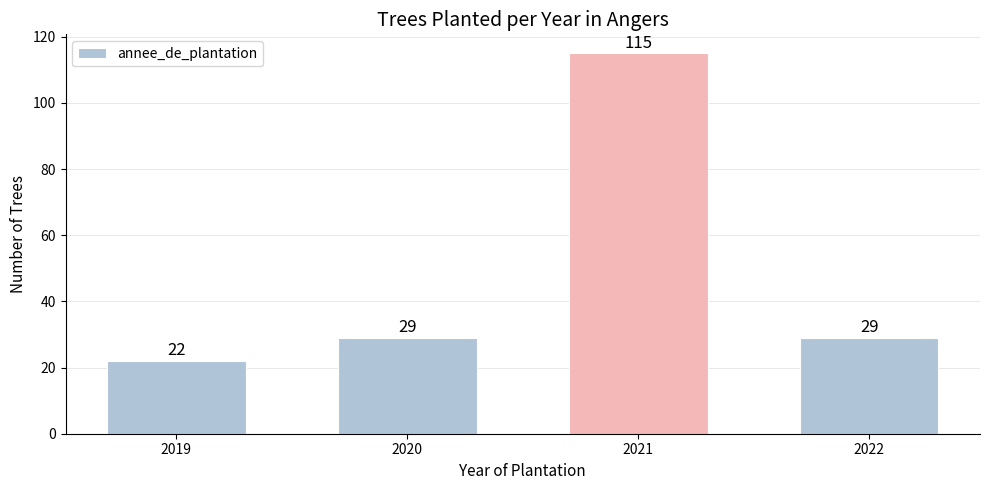

Reading left to right, what are all the values shown in this chart?

2019=22	2020=29	2021=115	2022=29